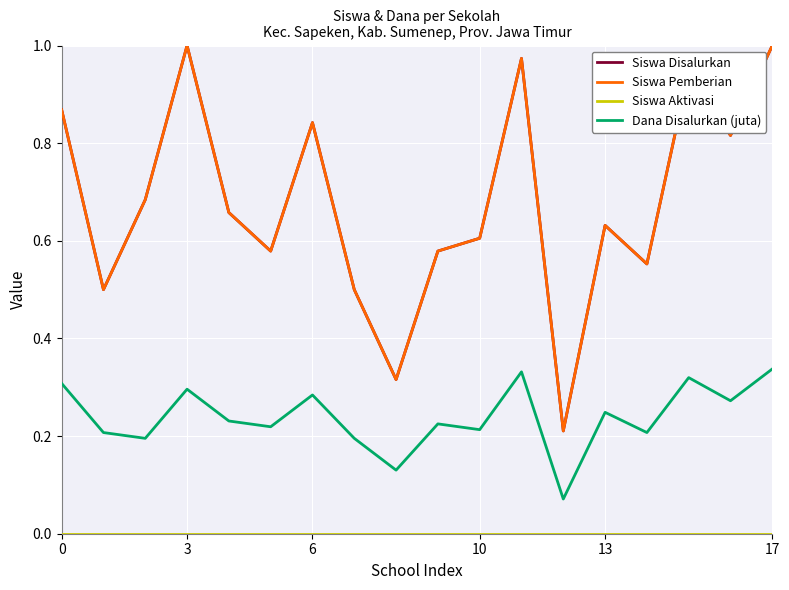

What is the label of the 3rd point from the right?

15